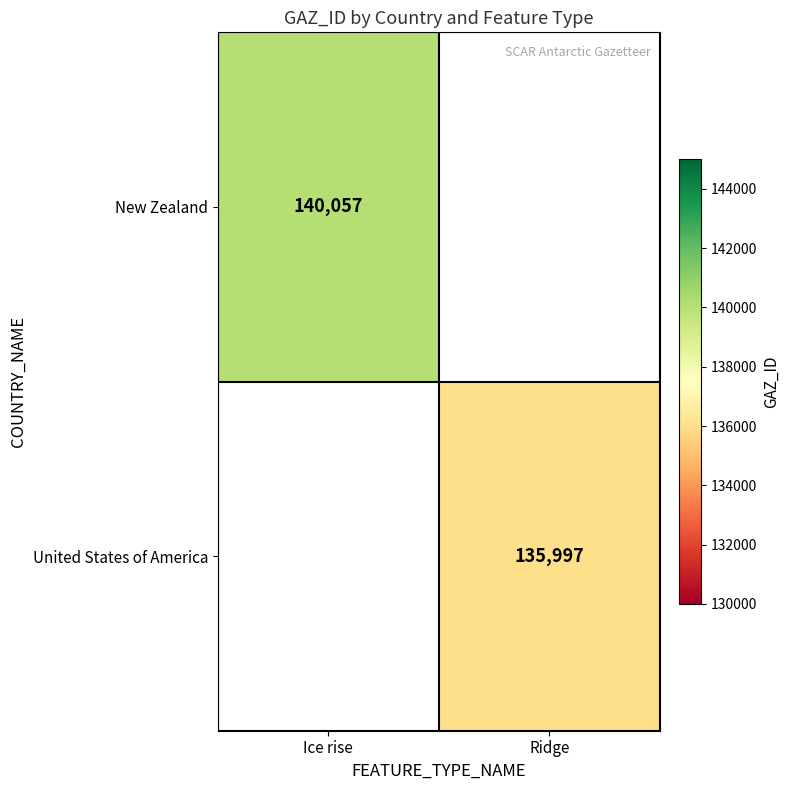

The New Zealand series shows 140057 at Ice rise. True or false?

True